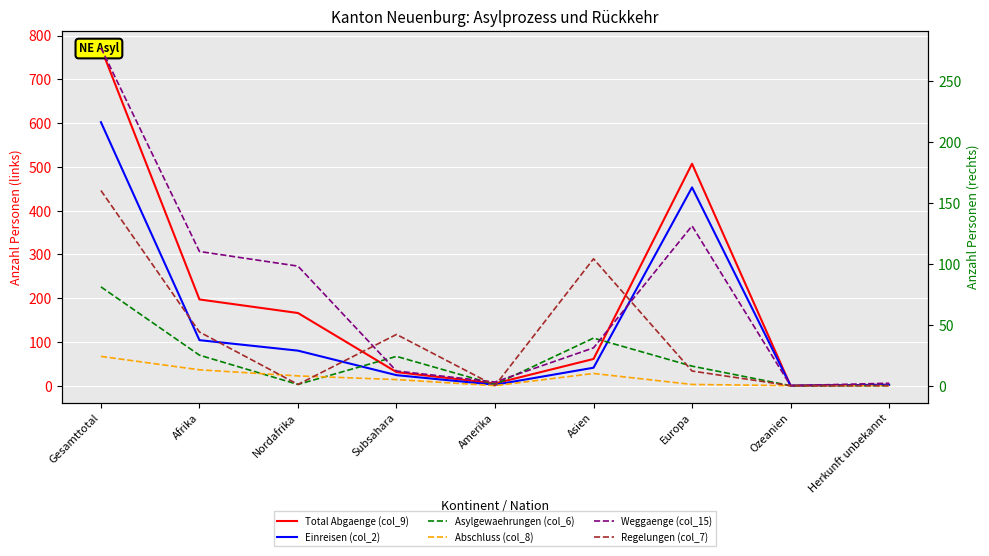

Reading left to right, list all the values displayed in this chart.

Total Abgaenge (col_9): Gesamttotal=772	Afrika=197	Nordafrika=166	Subsahara=31	Amerika=5	Asien=61	Europa=507	Ozeanien=0	Herkunft unbekannt=2
Einreisen (col_2): Gesamttotal=602	Afrika=104	Nordafrika=80	Subsahara=24	Amerika=2	Asien=41	Europa=453	Ozeanien=0	Herkunft unbekannt=2
Asylgewaehrungen (col_6): Gesamttotal=81	Afrika=25	Nordafrika=1	Subsahara=24	Amerika=1	Asien=39	Europa=16	Ozeanien=0	Herkunft unbekannt=0
Abschluss (col_8): Gesamttotal=24	Afrika=13	Nordafrika=8	Subsahara=5	Amerika=0	Asien=10	Europa=1	Ozeanien=0	Herkunft unbekannt=0
Weggaenge (col_15): Gesamttotal=277	Afrika=110	Nordafrika=98	Subsahara=12	Amerika=3	Asien=31	Europa=131	Ozeanien=0	Herkunft unbekannt=2
Regelungen (col_7): Gesamttotal=160	Afrika=44	Nordafrika=1	Subsahara=42	Amerika=0	Asien=104	Europa=12	Ozeanien=0	Herkunft unbekannt=0